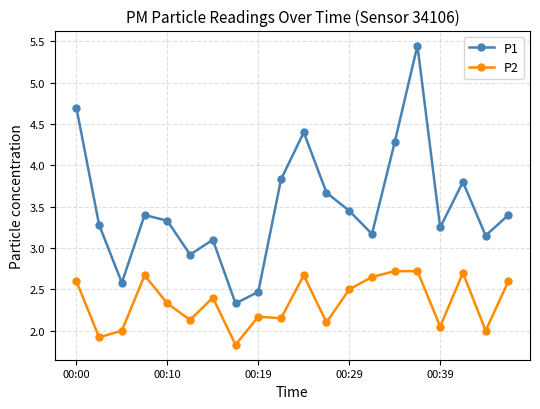

How many categories are shown in the chart?

20